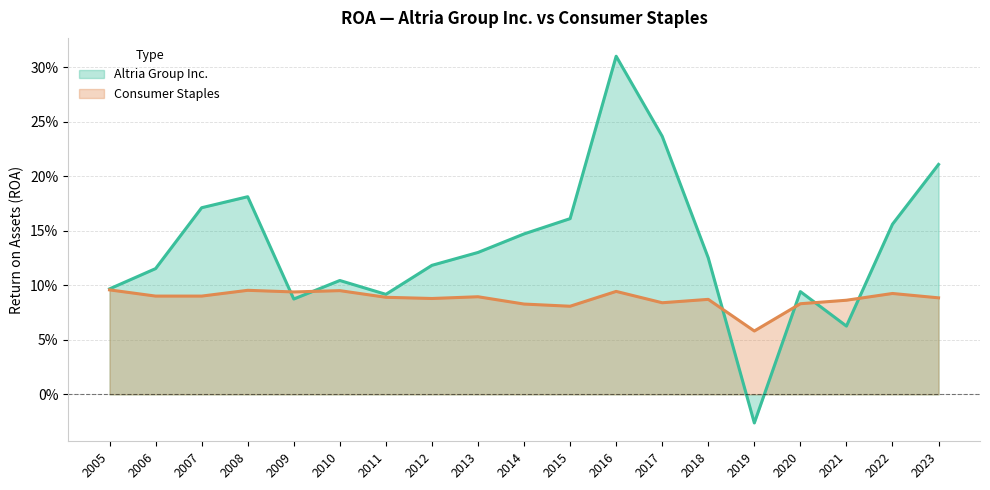

Reading left to right, transcribe all the data shown in this chart.

Altria Group Inc.: 0.1	0.1	0.2	0.2	0.1	0.1	0.1	0.1	0.1	0.1	0.2	0.3	0.2	0.1	-0.0	0.1	0.1	0.2	0.2
Consumer Staples: 0.1	0.1	0.1	0.1	0.1	0.1	0.1	0.1	0.1	0.1	0.1	0.1	0.1	0.1	0.1	0.1	0.1	0.1	0.1